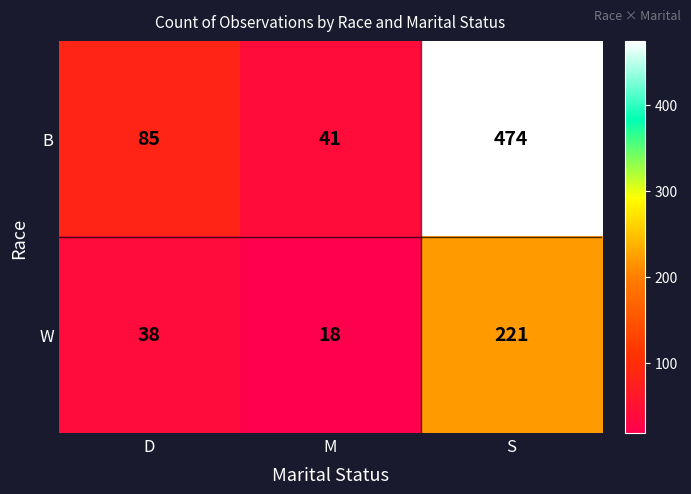

How many distinct data groups are displayed?

2